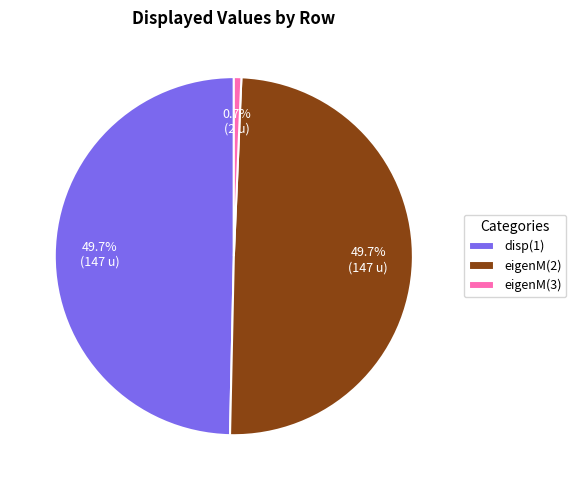

Which has a higher value, eigenM(3) or eigenM(2)?

eigenM(2)